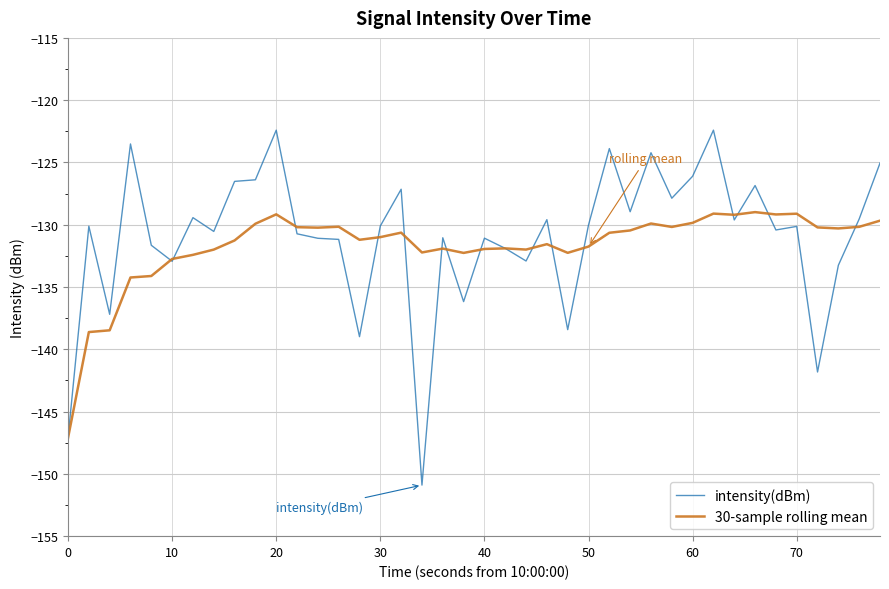

Is this an area chart (filled region under the line)?

No